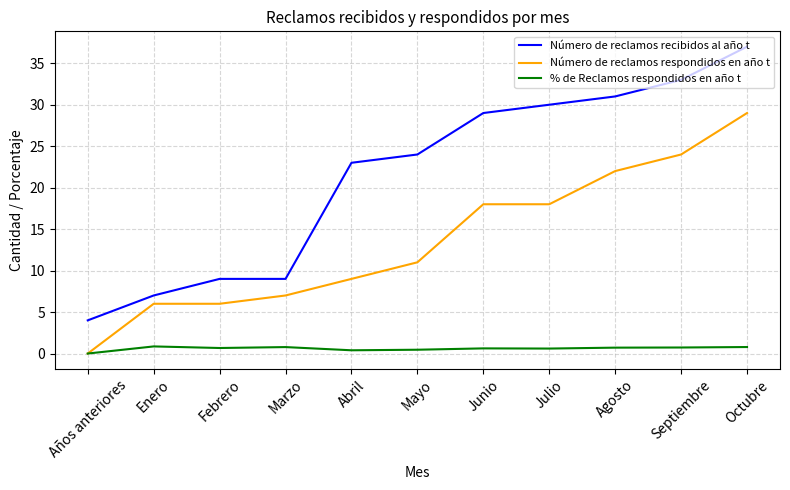

What are all the series names shown in the legend?

Número de reclamos recibidos al año t, Número de reclamos respondidos en año t, % de Reclamos respondidos en año t